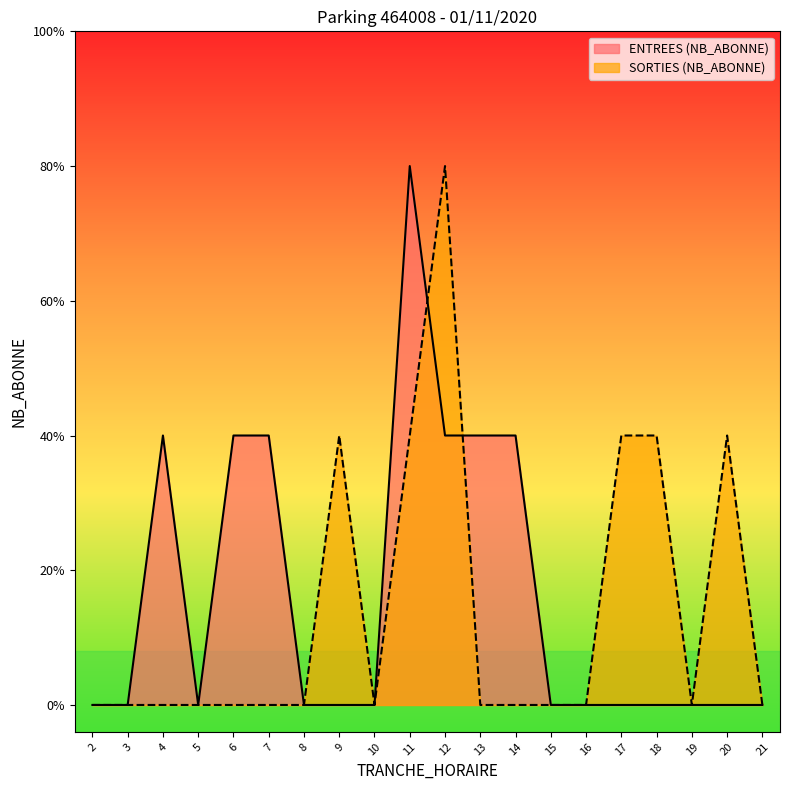

At which label is ENTREES (NB_ABONNE) closest to 1?

4